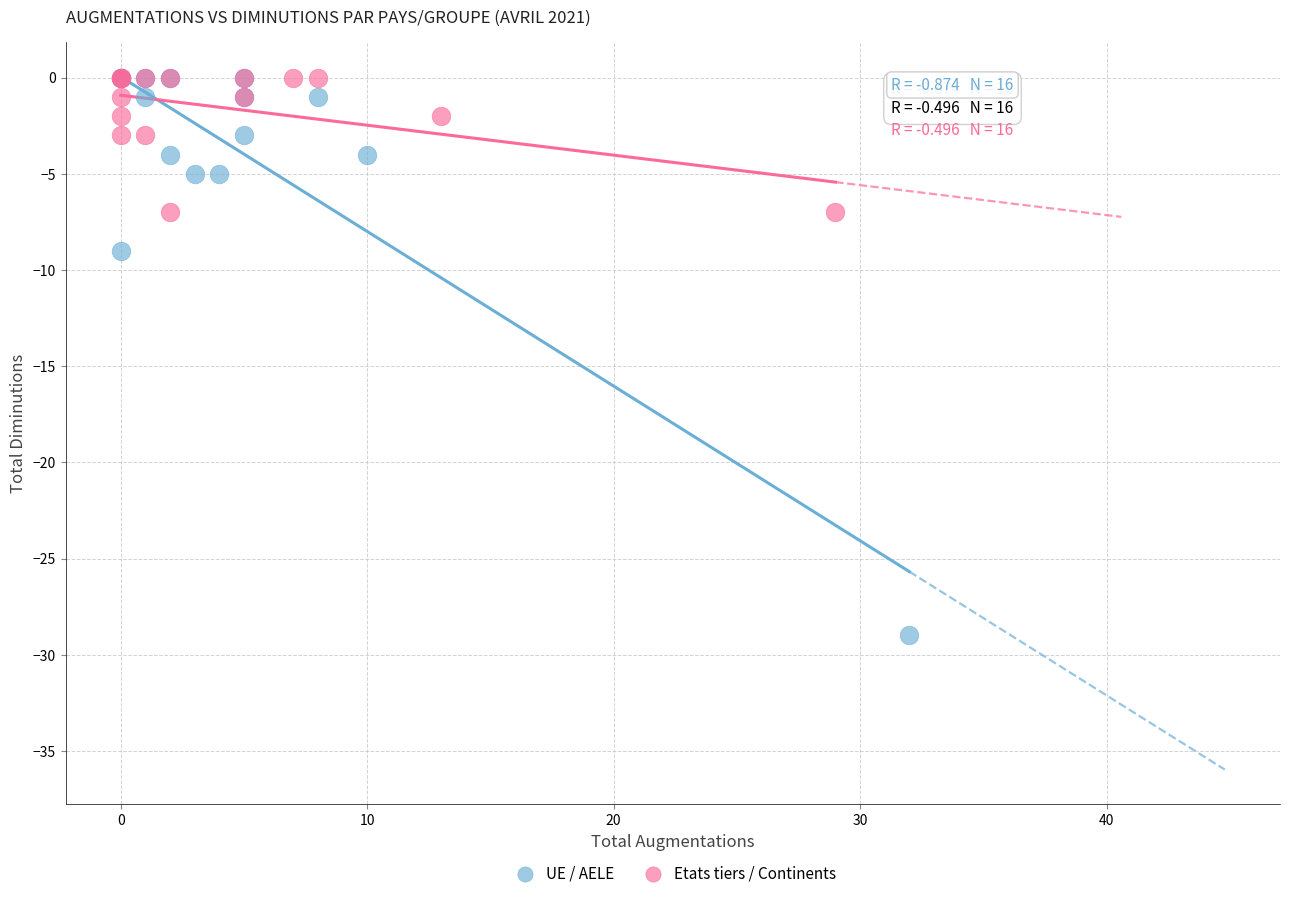

Which series has the largest Y range (max minus min)?

UE / AELE